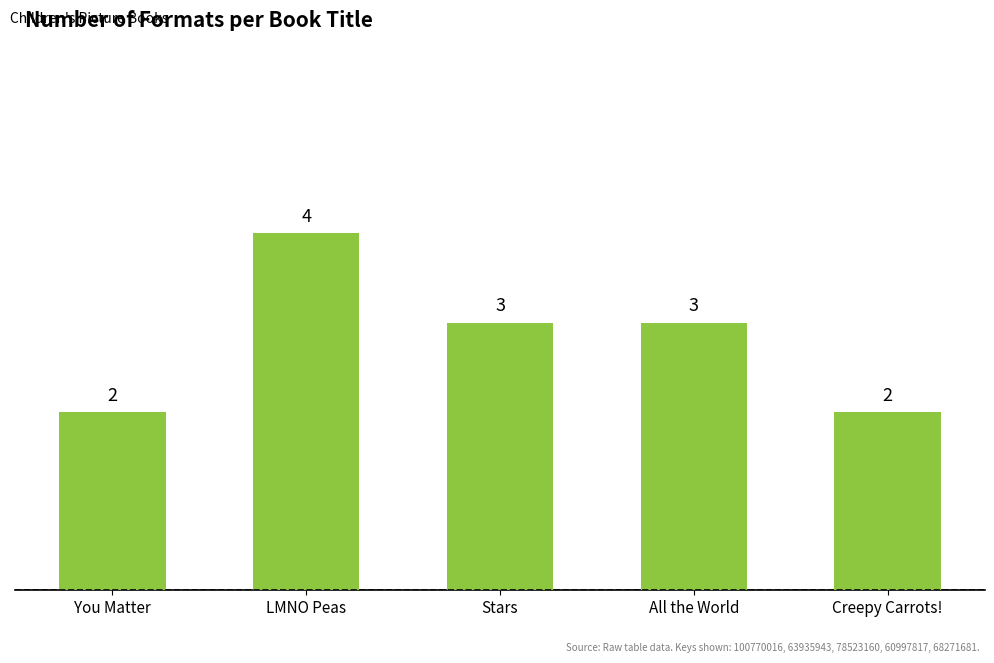

Count the values in the range 2 to 3.

4